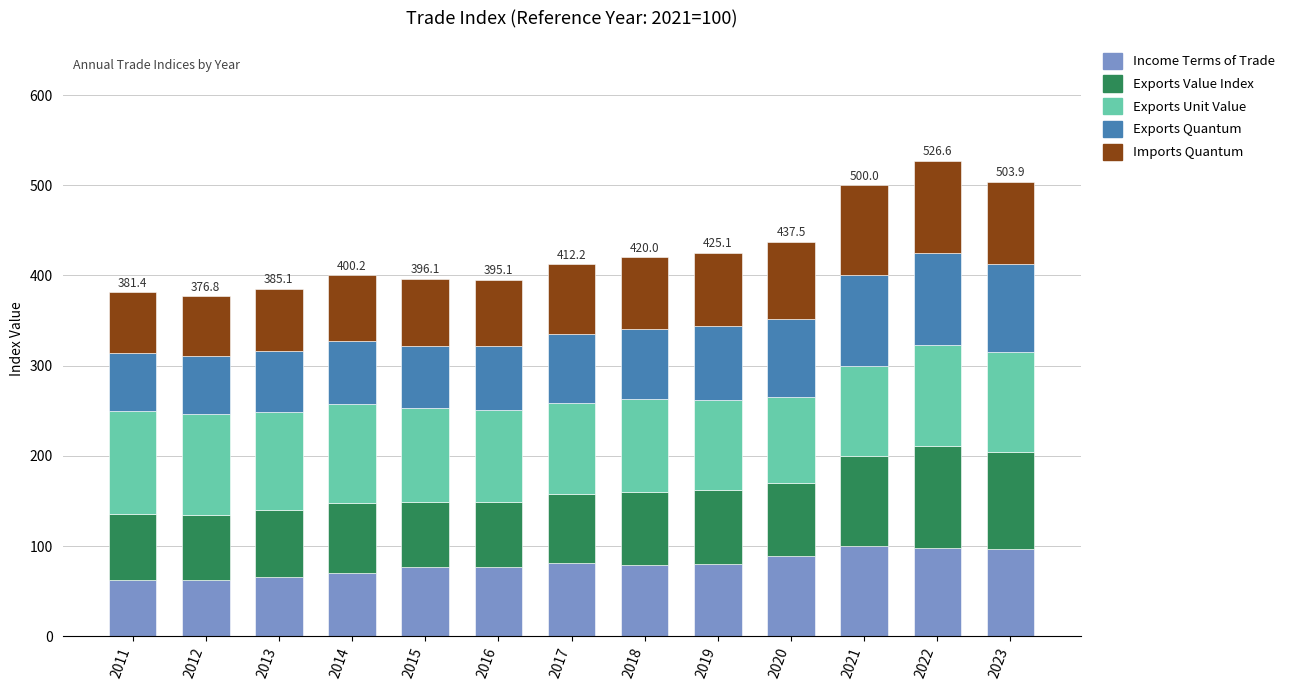

Count the number of categories in the chart.

13